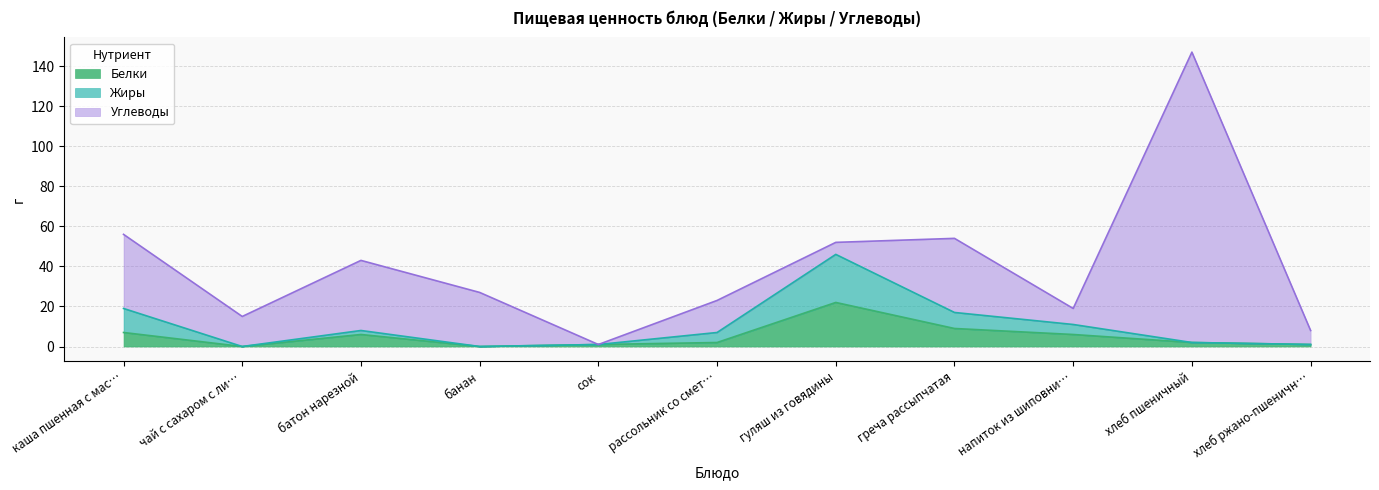

At which category is the sum across all series the highest?

хлеб пшеничный